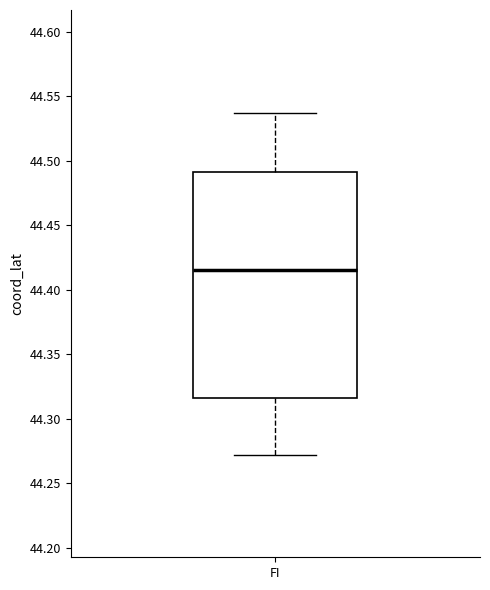

Where does the upper whisker of the box for FI end on the y-axis? The values are not printed on the chart, so give them approximately, as read against the axis.

44.535